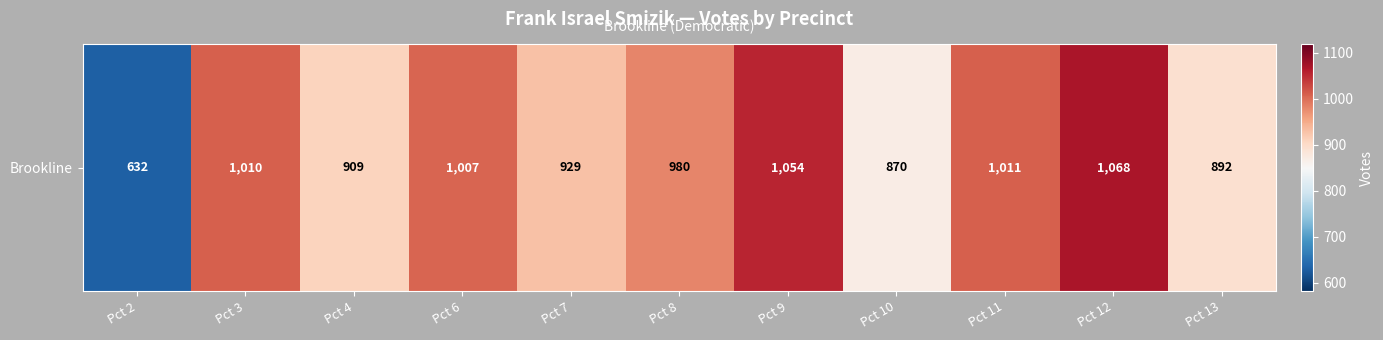

What is the difference between the maximum and second lowest values?

198